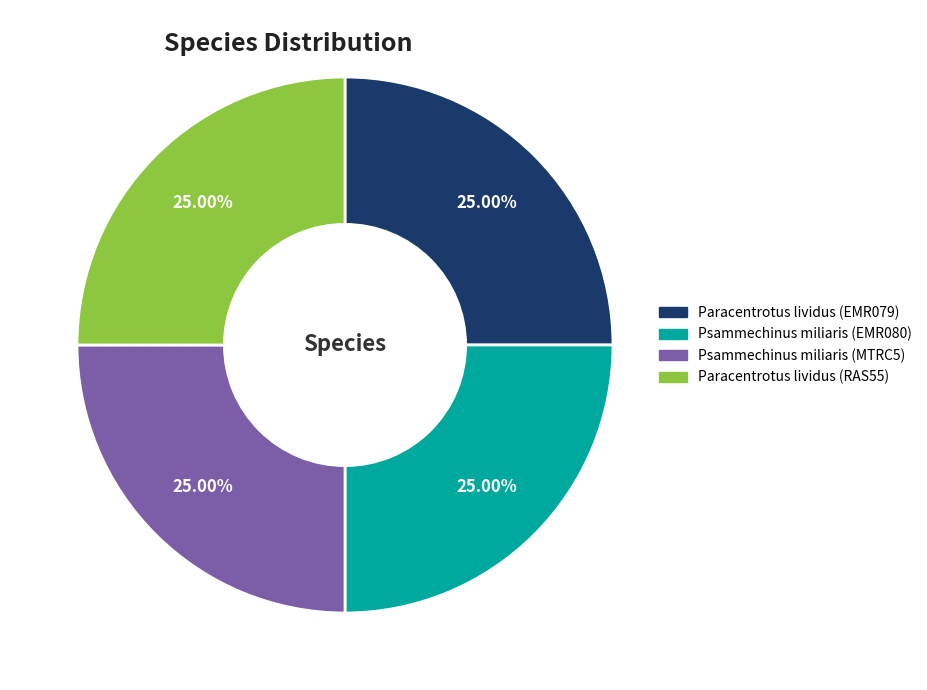

What percentage is NOT represented by Psammechinus miliaris (EMR080)?

75.0%